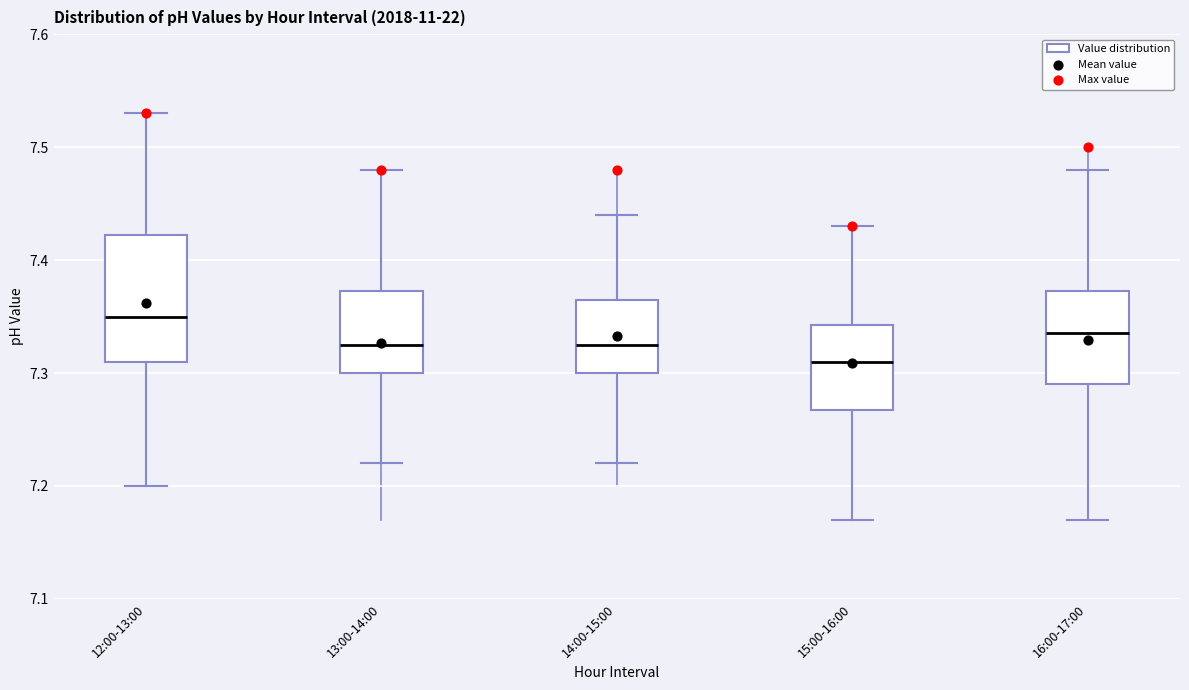

Reading left to right, transcribe this box plot: for each box, give where its median line is, the range the box spans, and where its two whiskers end, as read against the y-axis. The values are not printed on the chart, so give them approximately, as read against the axis.

12:00-13:00: median 7.35, box 7.31 to 7.42, whiskers 7.20 to 7.53
13:00-14:00: median 7.33, box 7.30 to 7.37, whiskers 7.22 to 7.48
14:00-15:00: median 7.33, box 7.30 to 7.37, whiskers 7.22 to 7.44
15:00-16:00: median 7.31, box 7.27 to 7.34, whiskers 7.17 to 7.43
16:00-17:00: median 7.34, box 7.29 to 7.37, whiskers 7.17 to 7.48